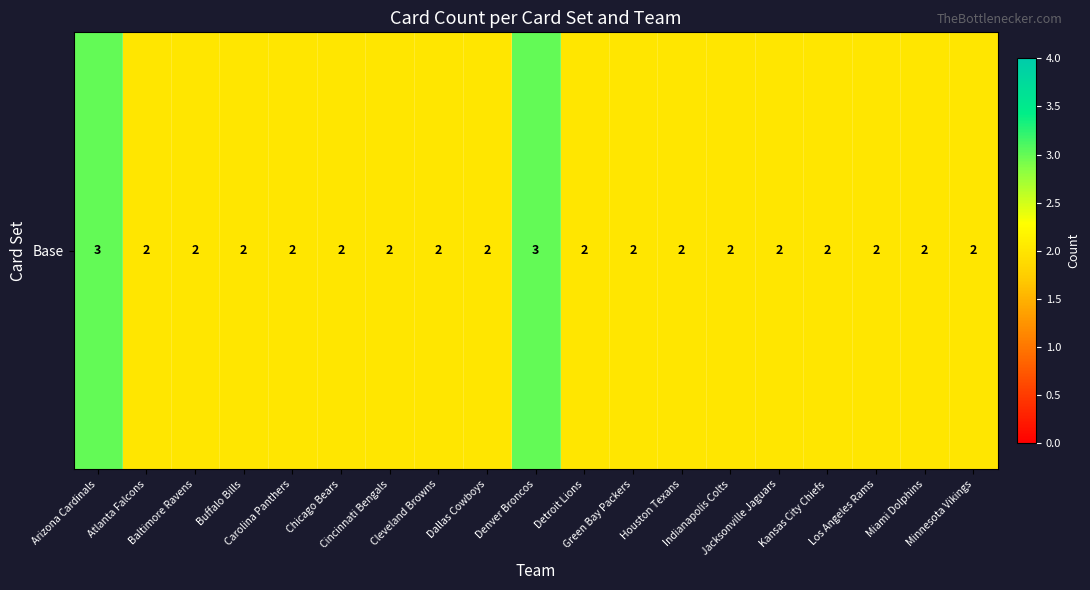

Reading left to right, list all the values displayed in this chart.

3	2	2	2	2	2	2	2	2	3	2	2	2	2	2	2	2	2	2